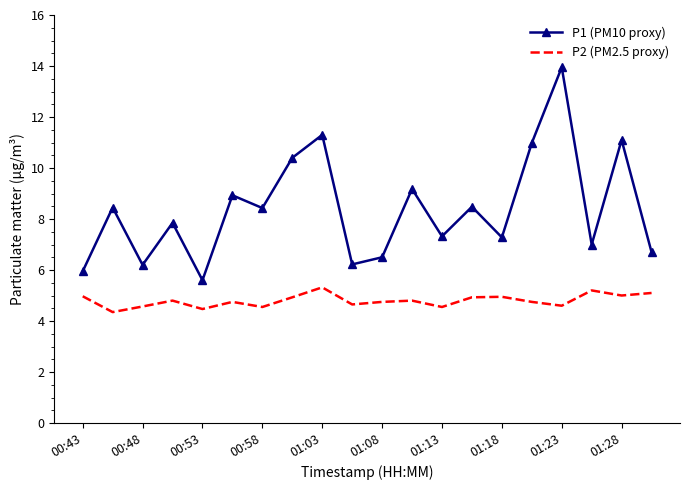

What is the lowest value of the P1 (PM10 proxy) series?

5.6